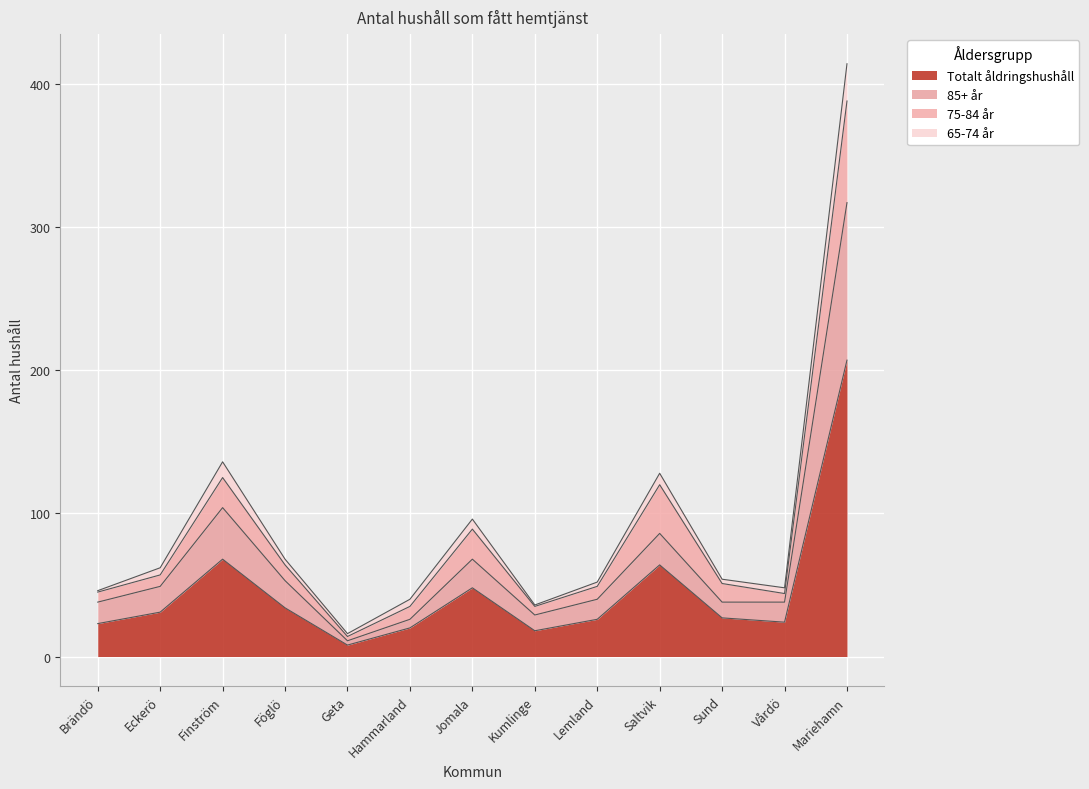

The value of Totalt åldringshushåll at Sund is 47. True or false?

False